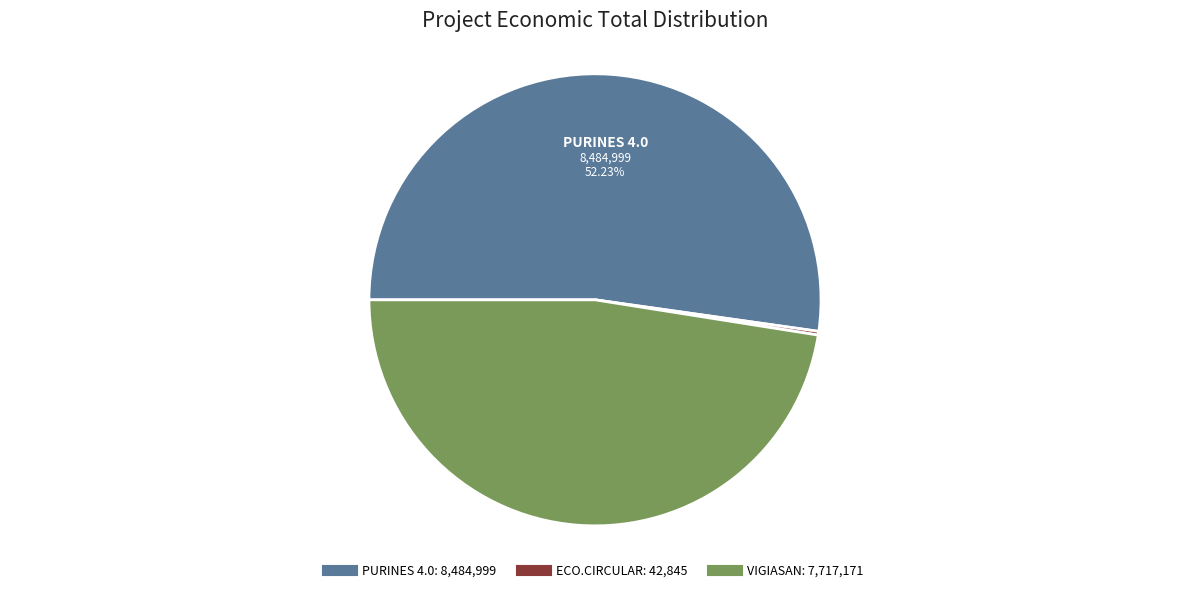

To the nearest percent, what is the average slice percentage?

33%